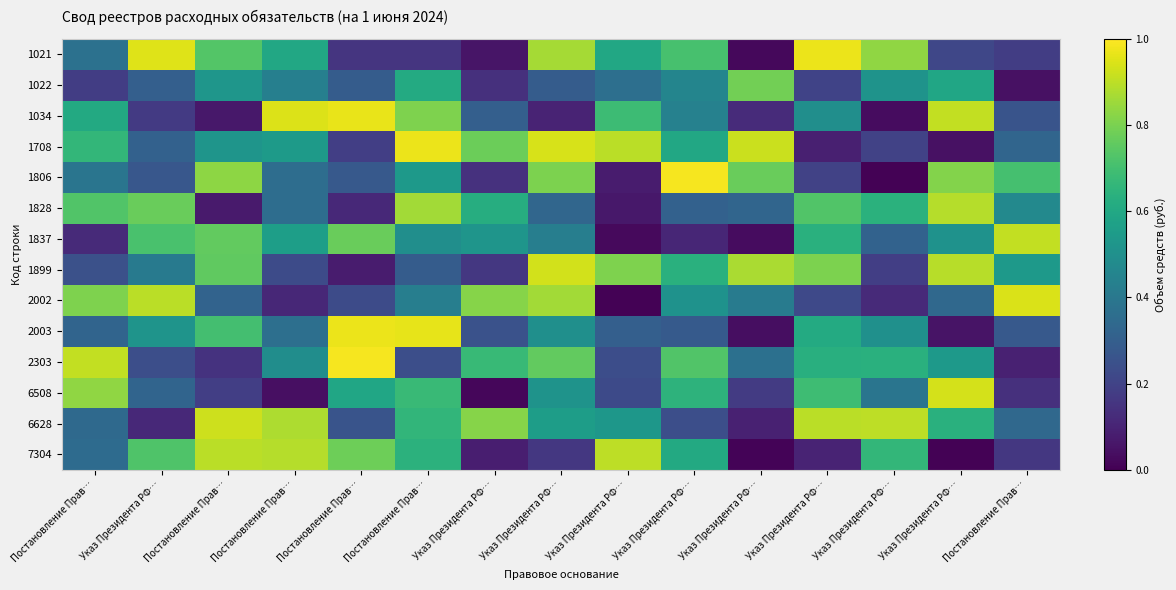

What is the spread (max minus min) of values at Указ Президента РФ…?

0.8